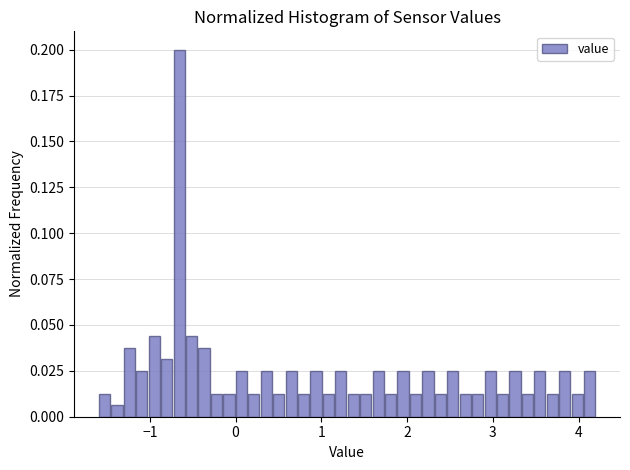

Around what value on the x-axis is the tallest bar? Give the approximate position of its centre, as read against the axis.

-0.7